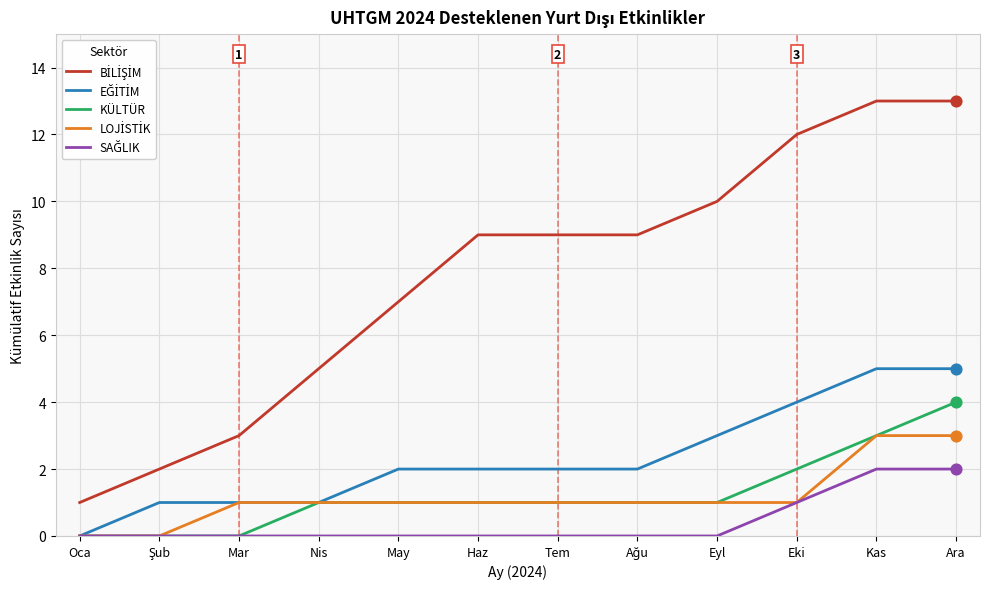

What is the total value across all series at Tem?

13